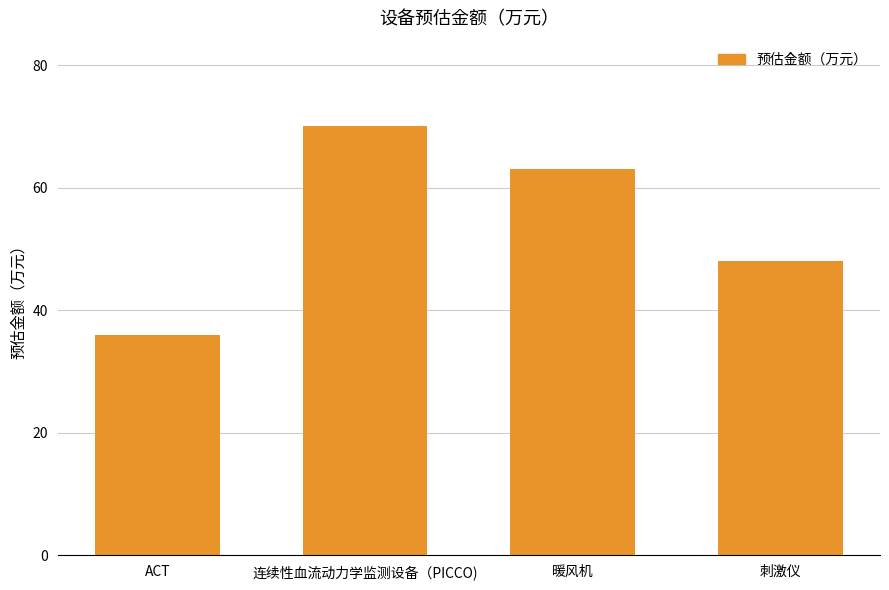

Which has a higher value, 暖风机 or ACT?

暖风机